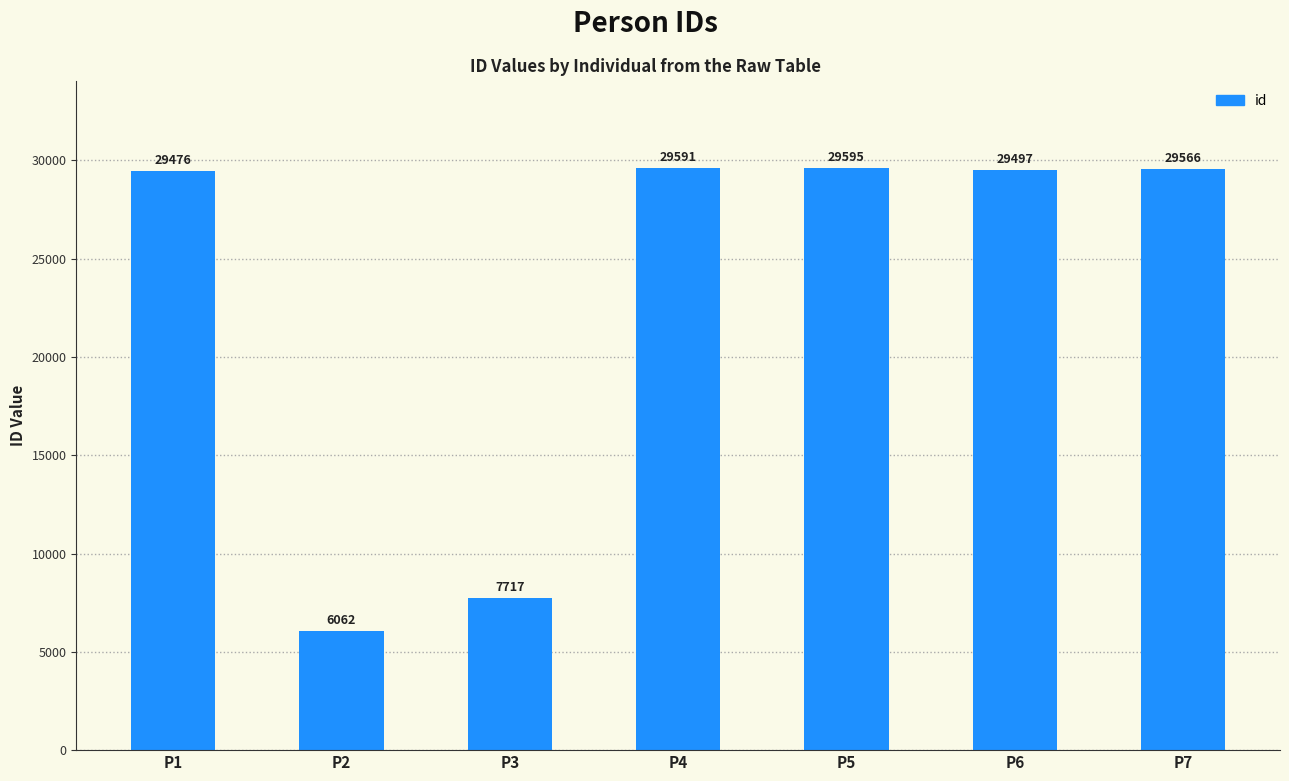

Which category has the highest value across all series?

P5